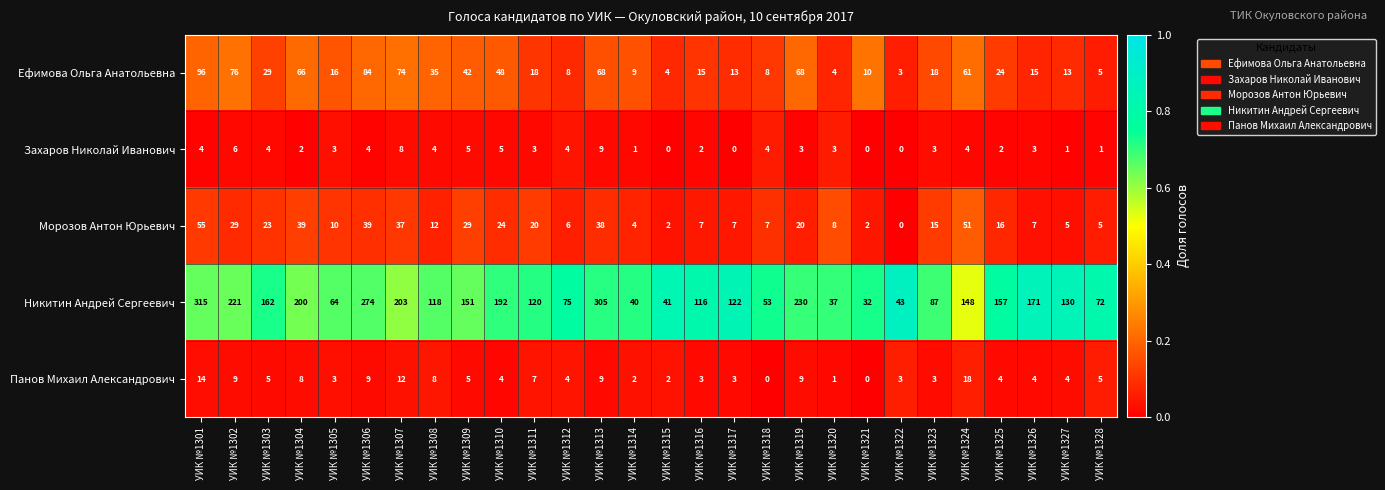

At which category does the chart reach its peak across all series?

УИК №1301